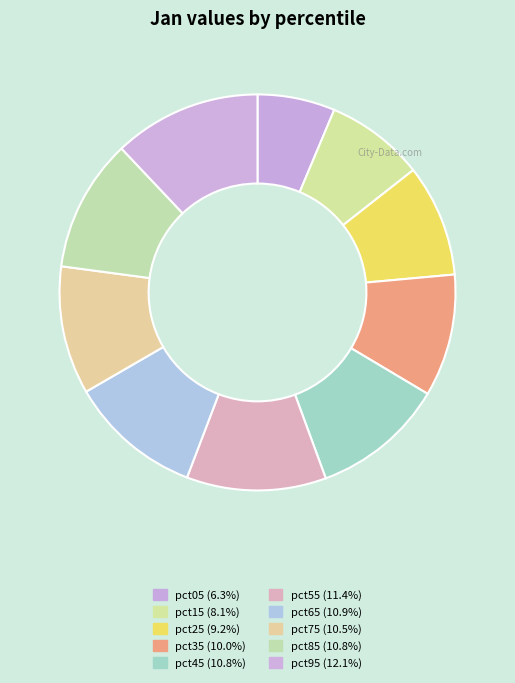

The pct55 slice represents 11% of the pie. True or false?

True